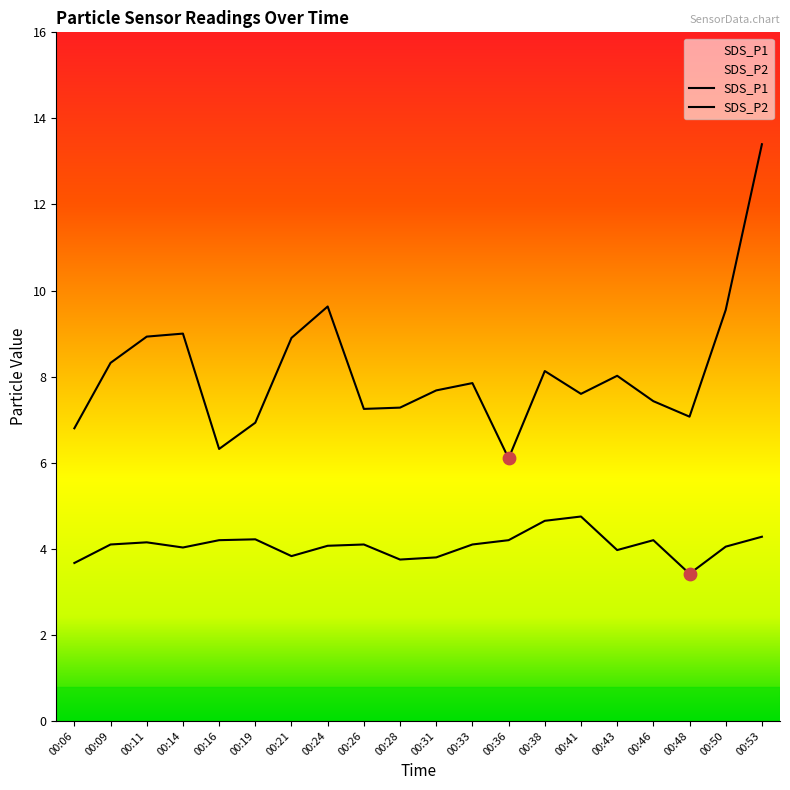

Which series reaches the maximum Y coordinate?

SDS_P1